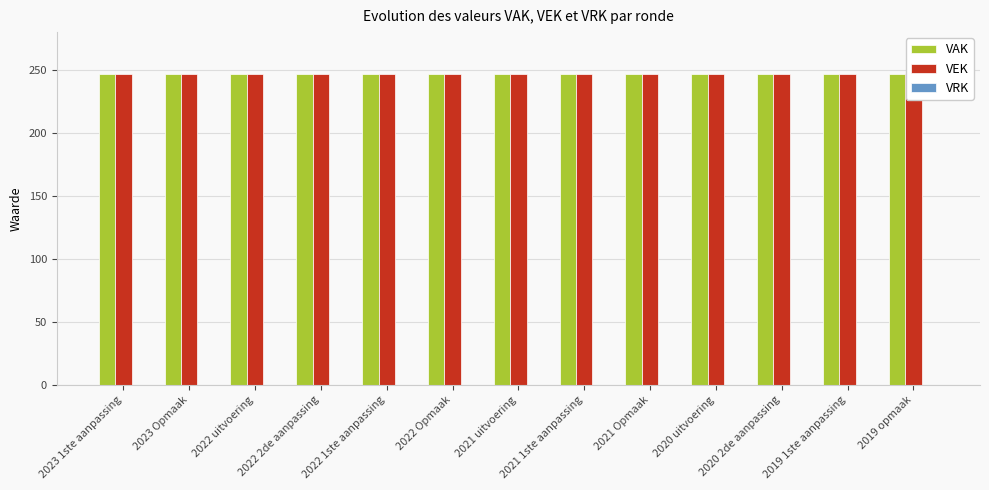

Rank the series by their maximum value, from lowest to highest.

VRK, VAK, VEK